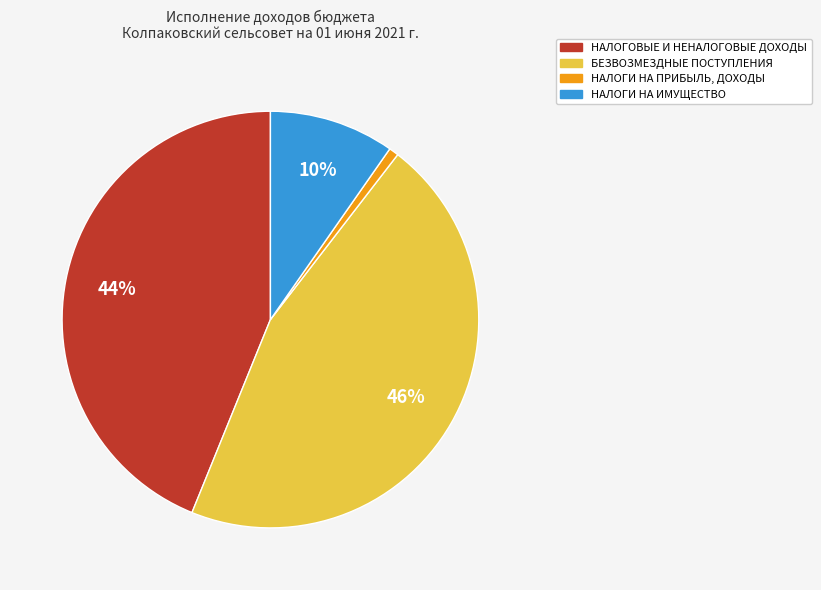

Rank the categories by value from lowest to highest.

НАЛОГИ НА ПРИБЫЛЬ, ДОХОДЫ, НАЛОГИ НА ИМУЩЕСТВО, НАЛОГОВЫЕ И НЕНАЛОГОВЫЕ ДОХОДЫ, БЕЗВОЗМЕЗДНЫЕ ПОСТУПЛЕНИЯ